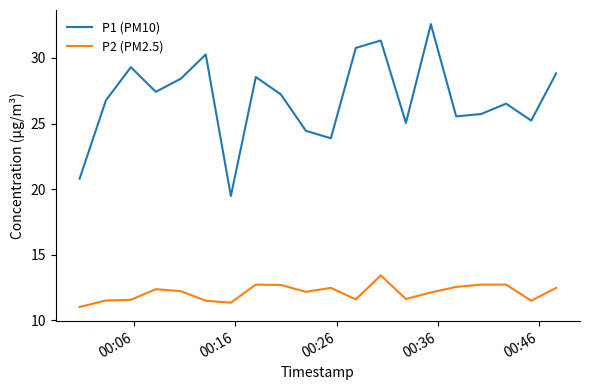

Does the chart display data point markers on the line(s)?

No